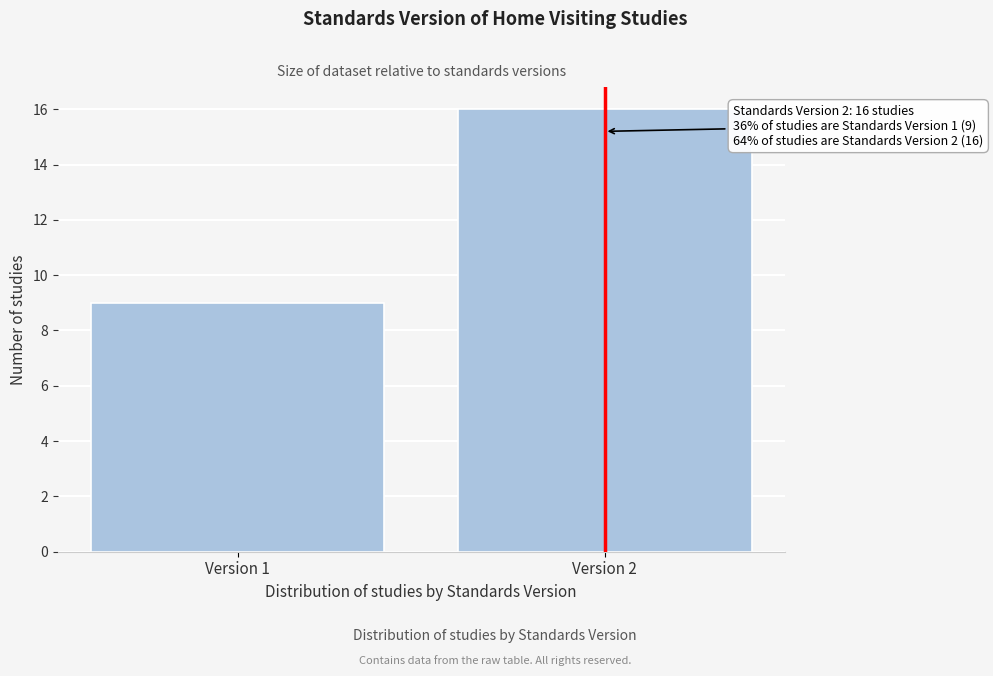

Reading left to right, list all the values displayed in this chart.

Version 1=9	Version 2=16